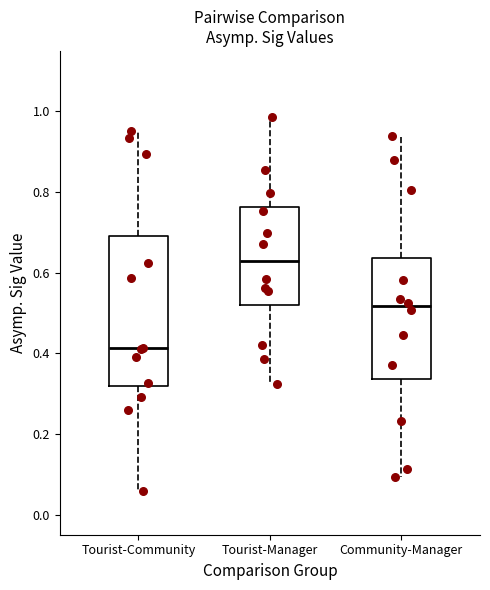

Where is the upper edge of the box for Tourist-Manager on the y-axis? The values are not printed on the chart, so give them approximately, as read against the axis.

0.76